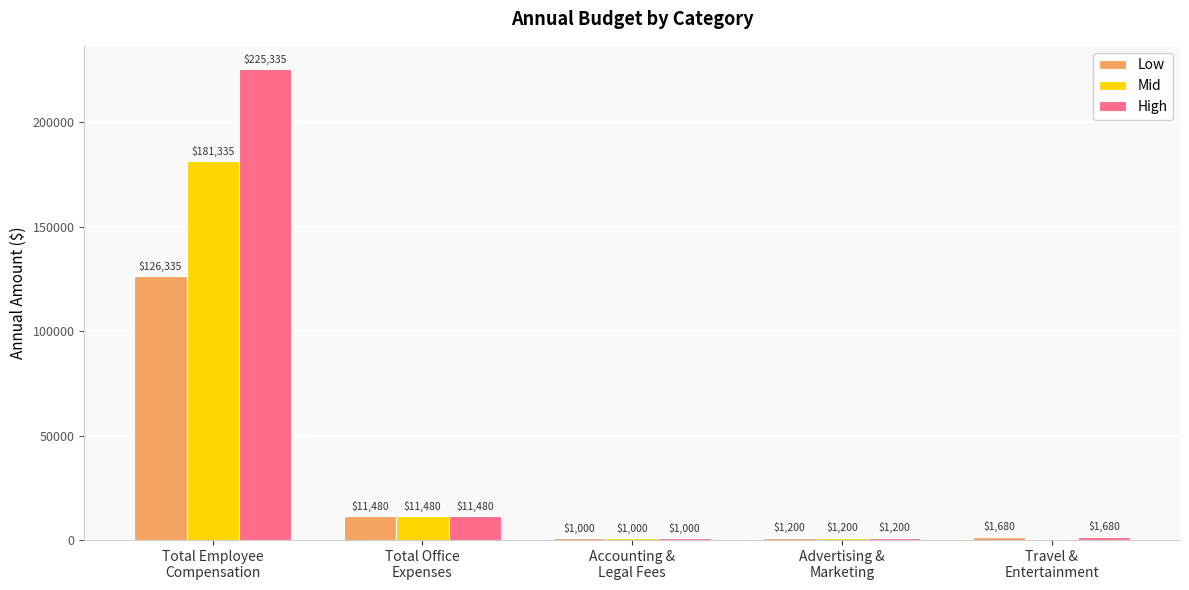

What is the maximum value for Low?

126334.9